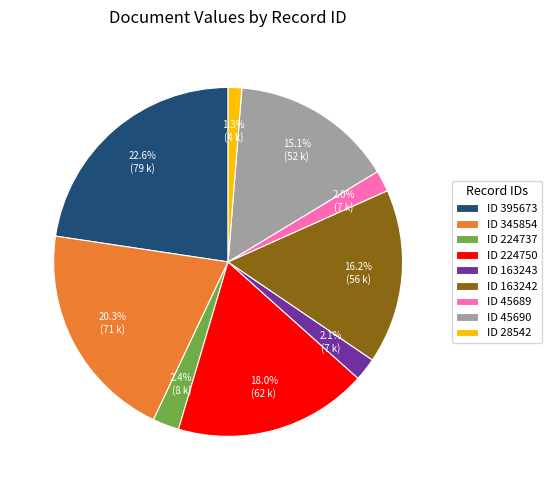

To the nearest percent, what is the average slice percentage?

11%